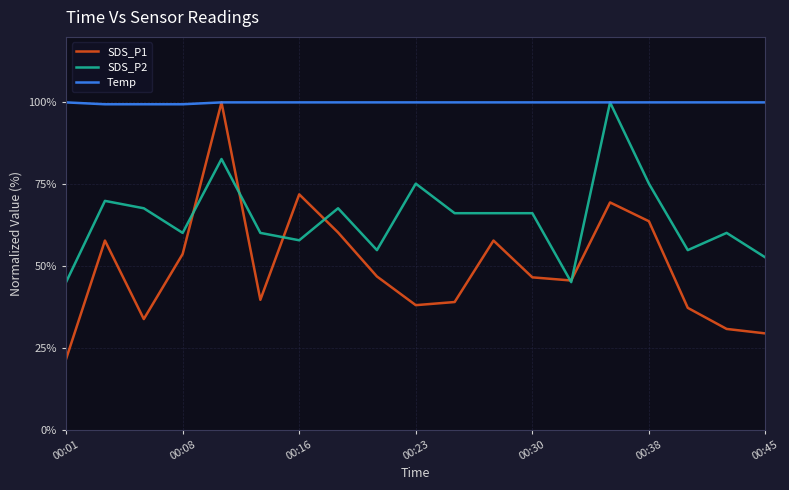

How many lines are shown in the chart?

3